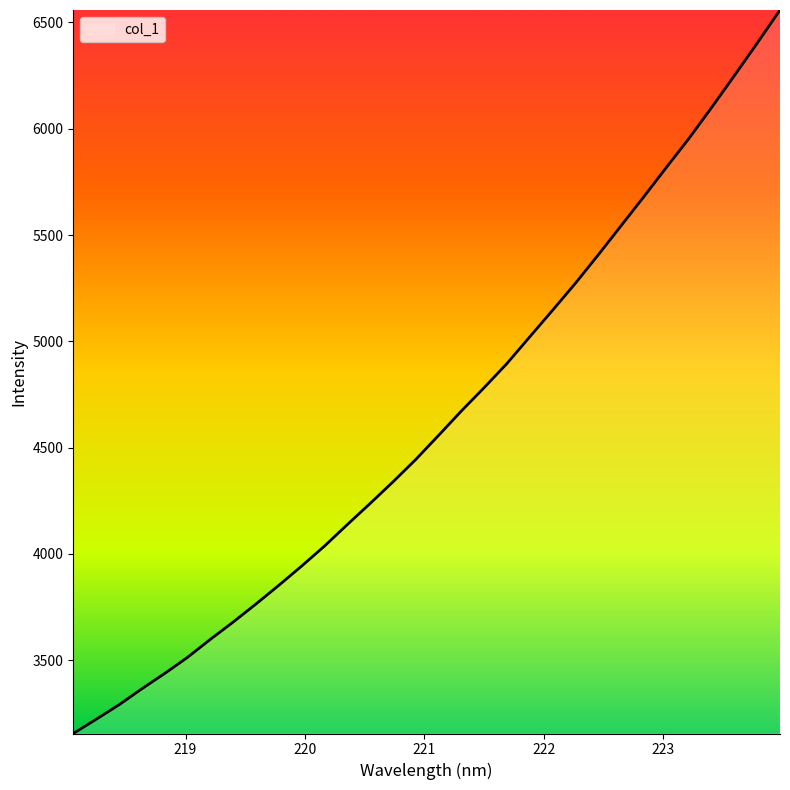

What is the greatest value displayed?

6558.6